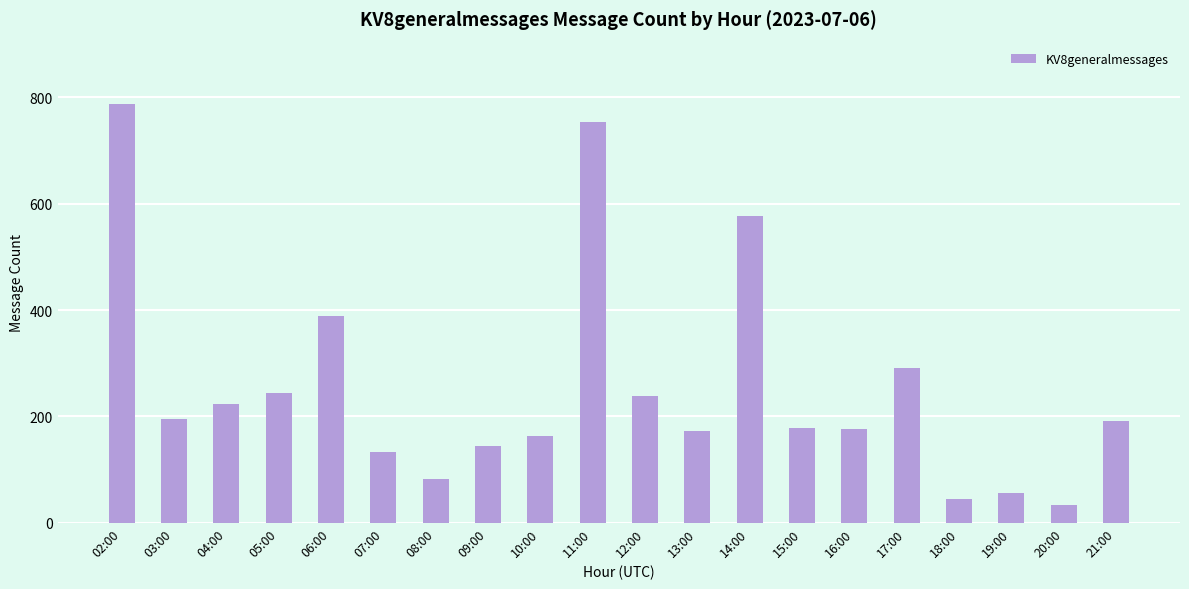

What is the difference between the values at 18:00 and 16:00?

131